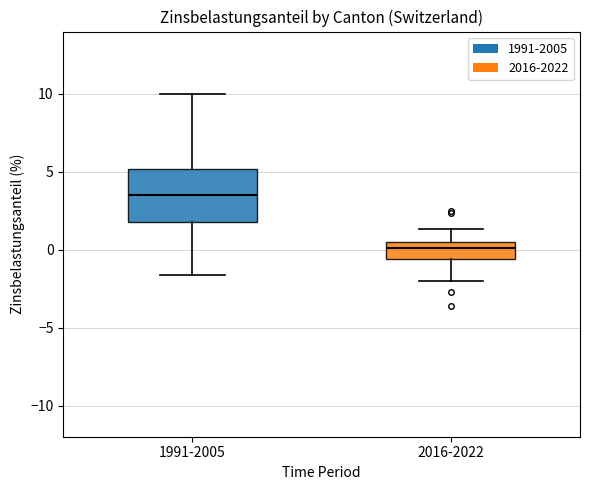

Comparing the boxes themselves (not the whiskers), which one is the tallest?

1991-2005